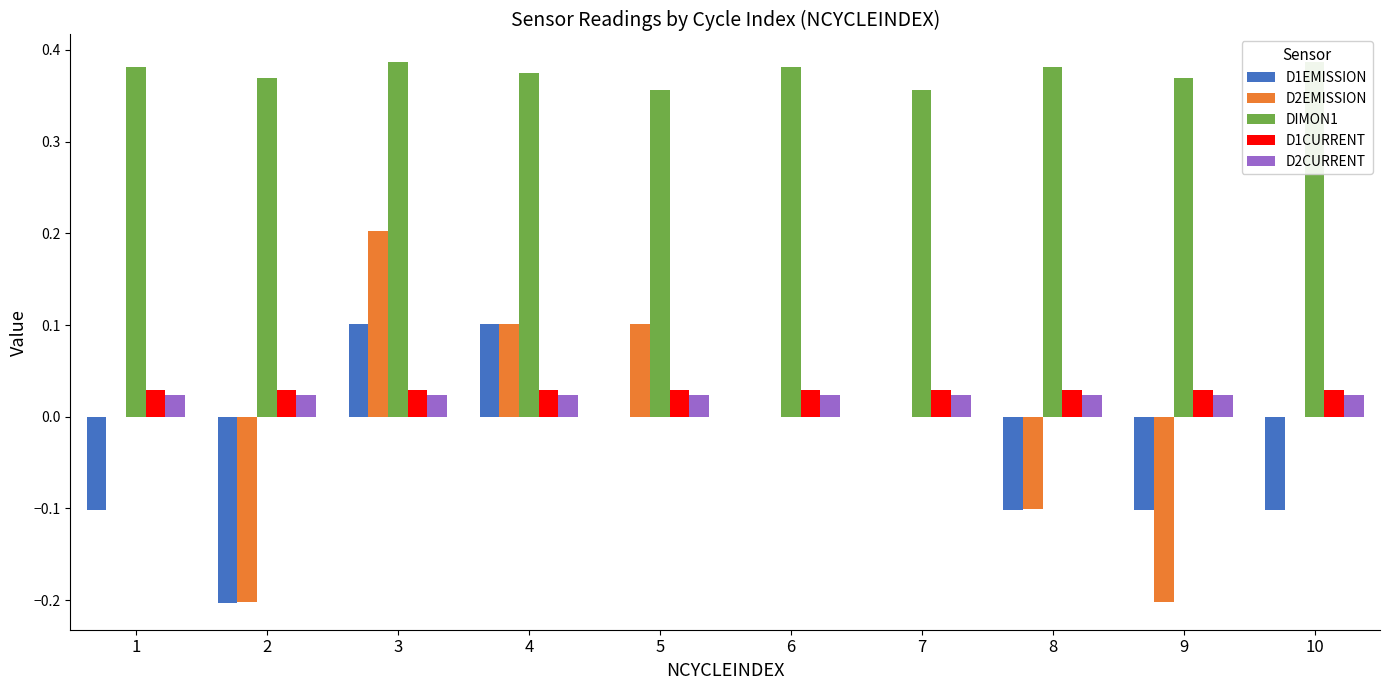

Reading left to right, extract all data points from this chart.

D1EMISSION: 1=-0.1	2=-0.2	3=0.1	4=0.1	5=0.0	6=0.0	7=0.0	8=-0.1	9=-0.1	10=-0.1
D2EMISSION: 1=0.0	2=-0.2	3=0.2	4=0.1	5=0.1	6=0.0	7=0.0	8=-0.1	9=-0.2	10=0.0
DIMON1: 1=0.4	2=0.4	3=0.4	4=0.4	5=0.4	6=0.4	7=0.4	8=0.4	9=0.4	10=0.4
D1CURRENT: 1=0.0	2=0.0	3=0.0	4=0.0	5=0.0	6=0.0	7=0.0	8=0.0	9=0.0	10=0.0
D2CURRENT: 1=0.0	2=0.0	3=0.0	4=0.0	5=0.0	6=0.0	7=0.0	8=0.0	9=0.0	10=0.0